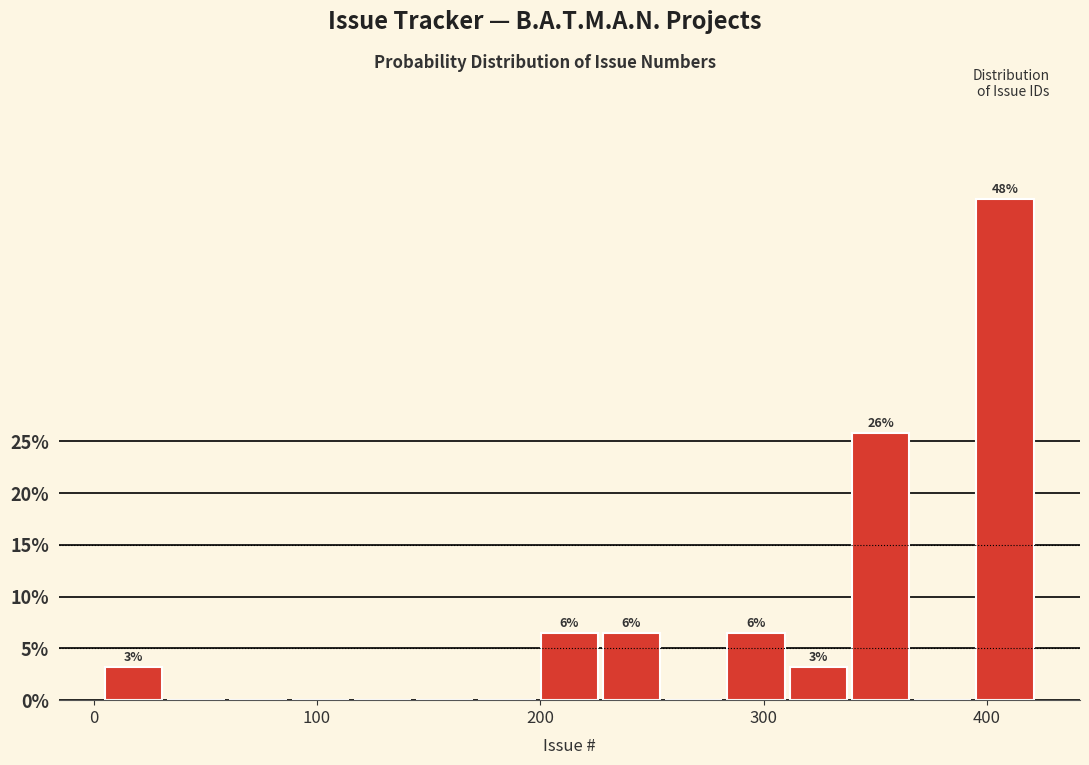

Read against the x-axis, roughly where is the centre of the tallest bar?

410